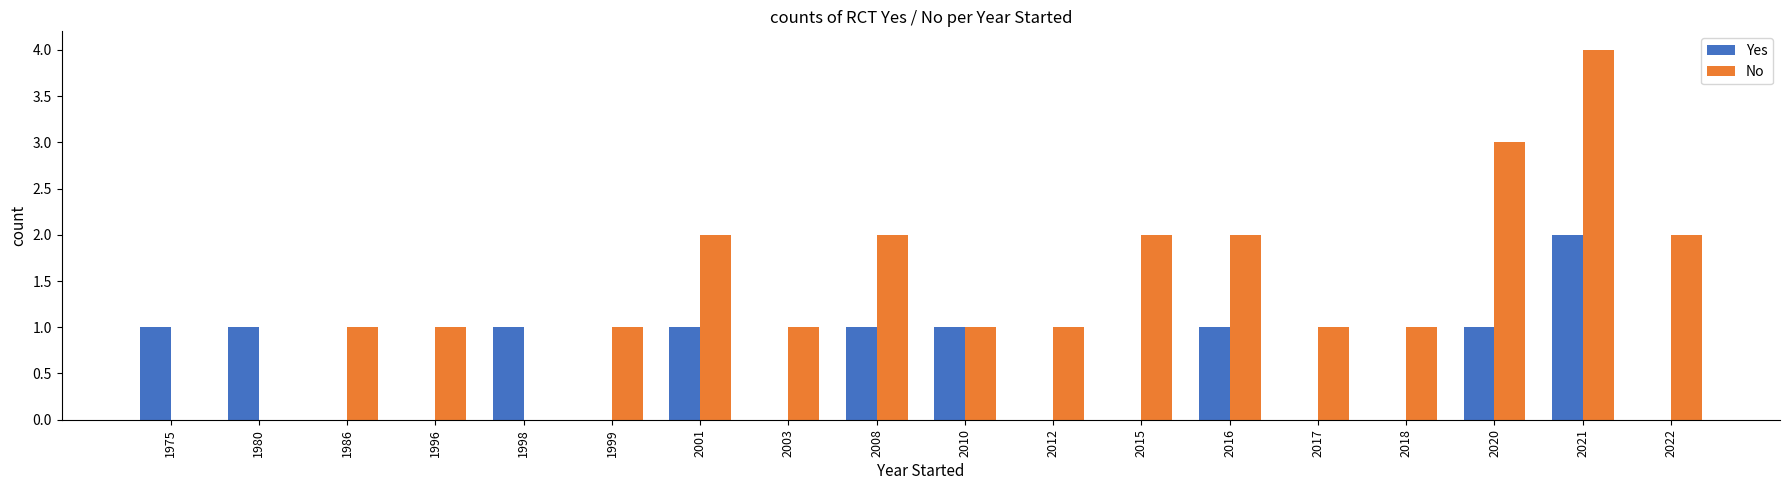

The value of No at 2022 is 2. True or false?

True